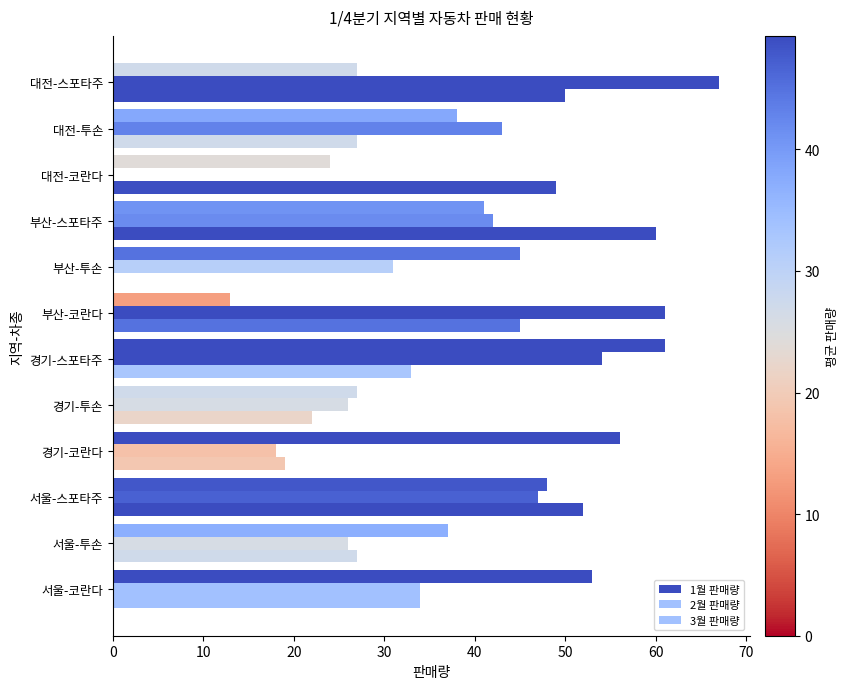

What is the difference between the maximum and second lowest values in the 3월 판매량 series?

41